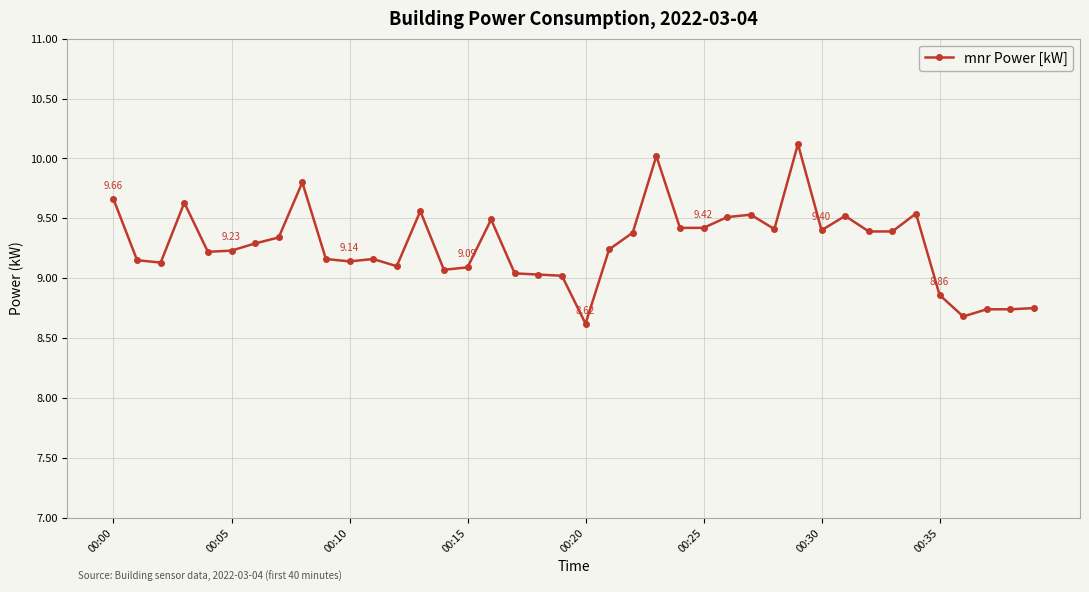

What is the minimum value shown in the chart?

8.6